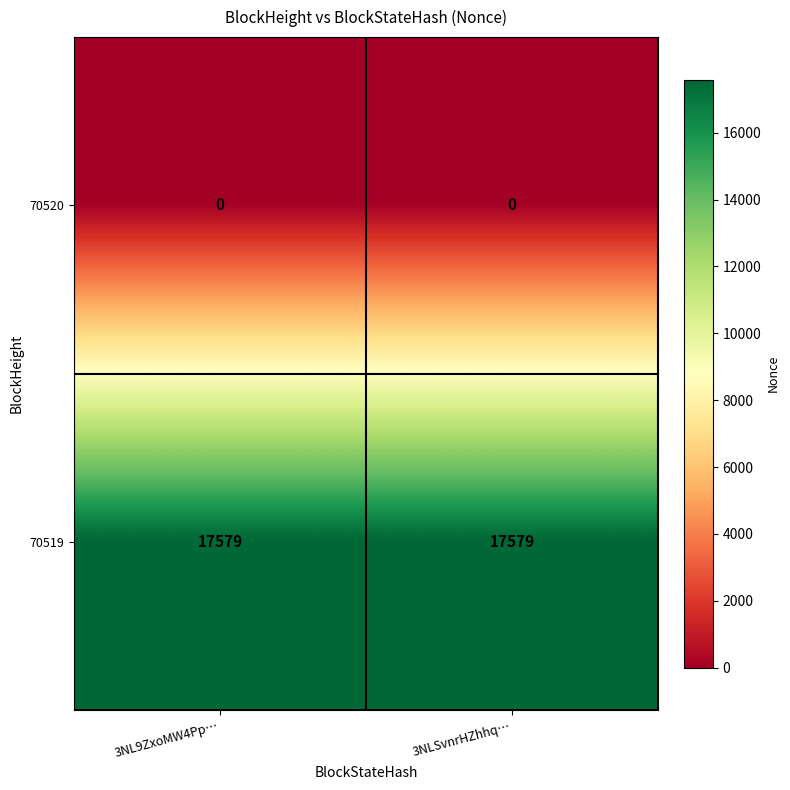

Which series has the largest total across all categories?

70519